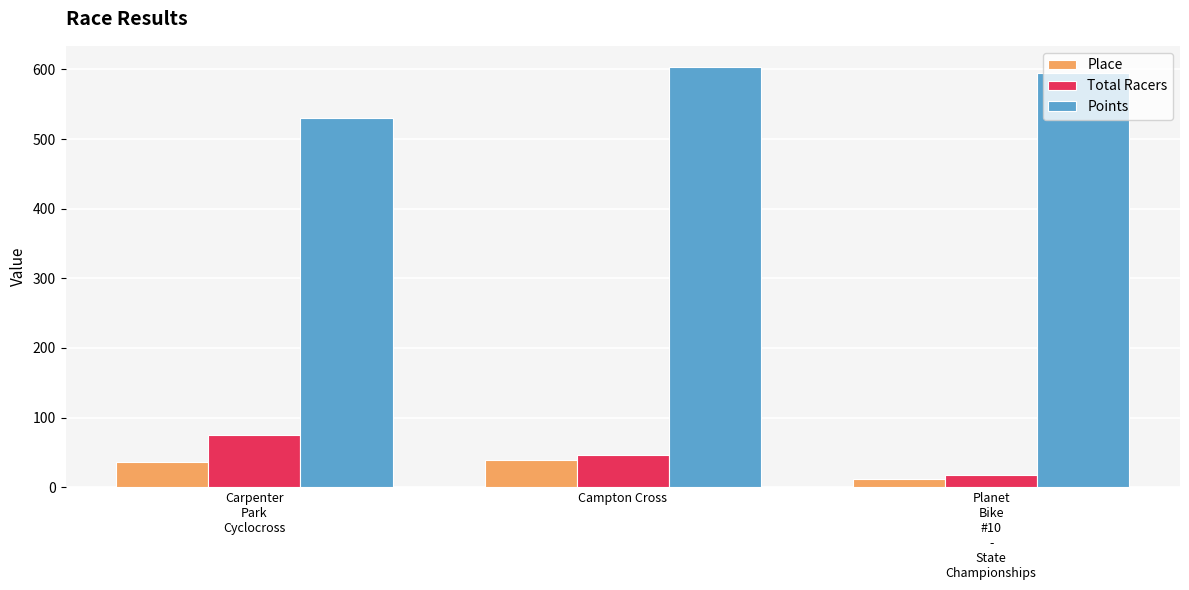

Reading left to right, transcribe all the data shown in this chart.

Place: Carpenter
Park
Cyclocross=36.0	Campton Cross=39.0	Planet
Bike
#10
-
State
Championships=12.0
Total Racers: Carpenter
Park
Cyclocross=75.0	Campton Cross=46.0	Planet
Bike
#10
-
State
Championships=17.0
Points: Carpenter
Park
Cyclocross=531.0	Campton Cross=603.8	Planet
Bike
#10
-
State
Championships=595.1